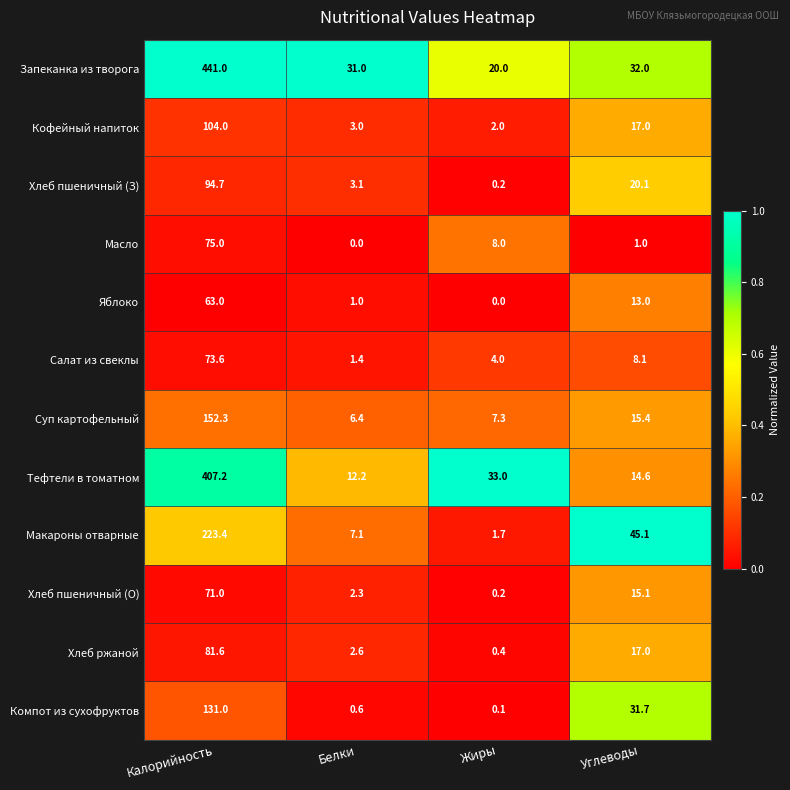

At which label does Хлеб пшеничный (З) reach its minimum?

Жиры